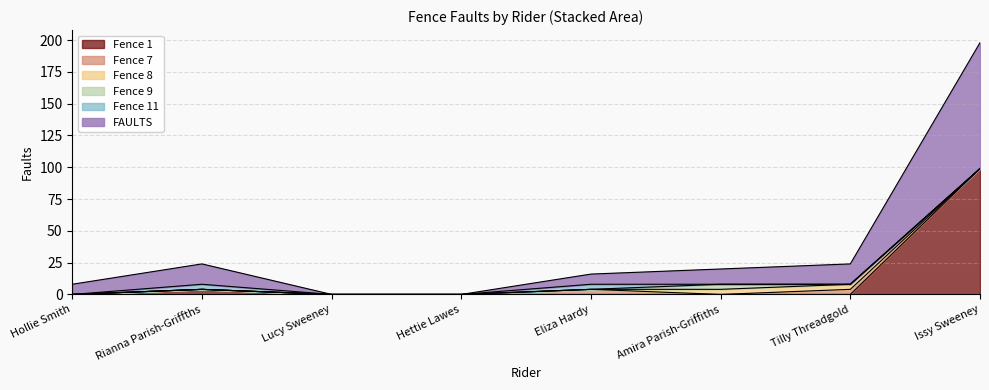

What is the average value of the FAULTS series?

20